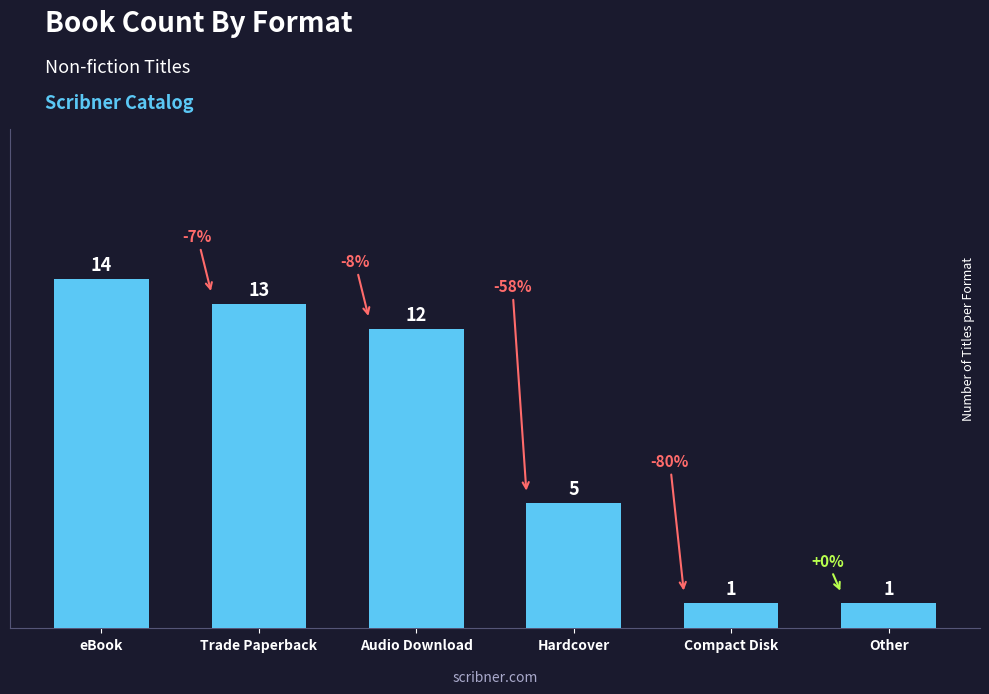

What is the average value?

8